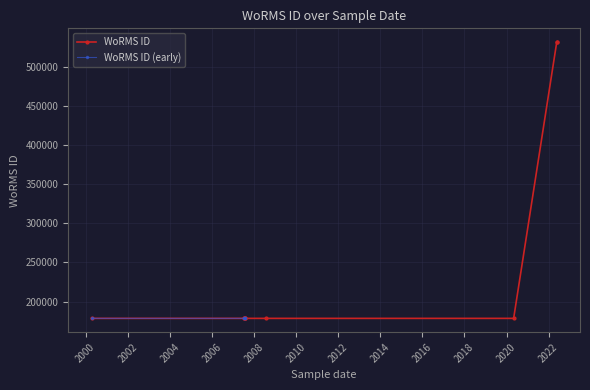

What is the lowest value of the WoRMS ID (early) series?

178627